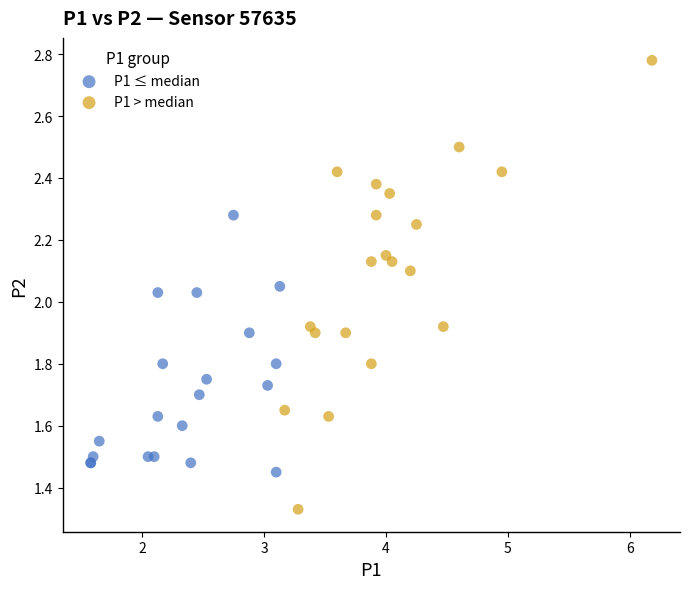

Which series has the widest spread of Y values?

P1 > median